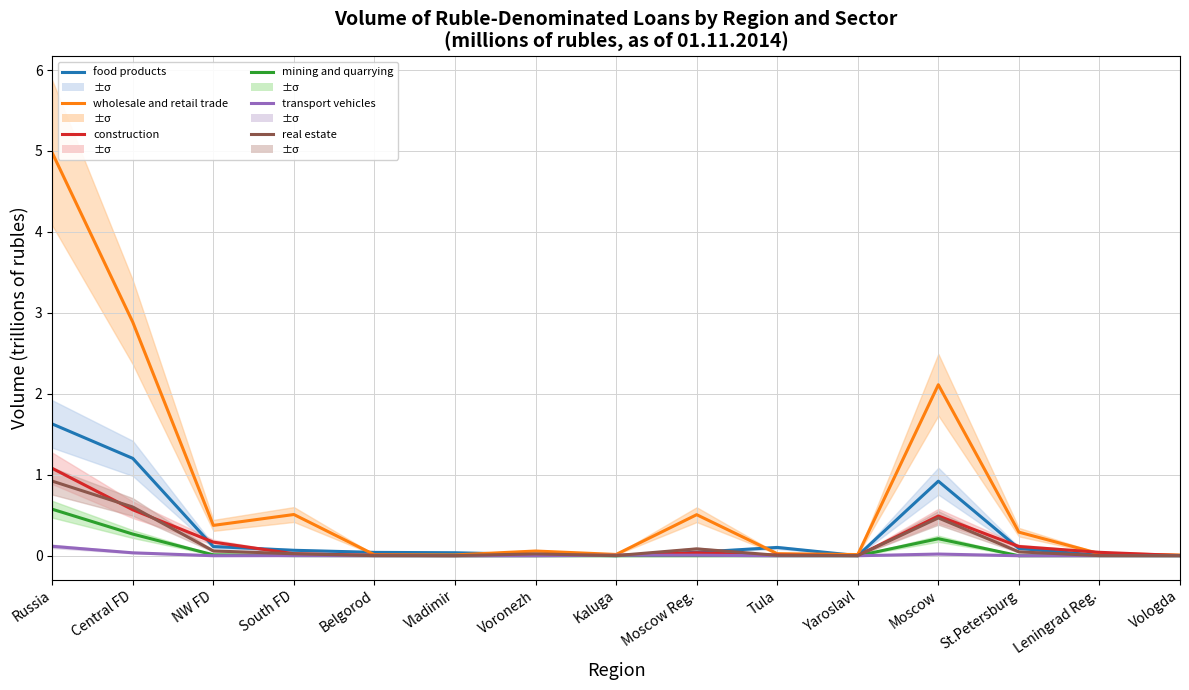

What is the spread (max minus min) of values at Russia?

4.9